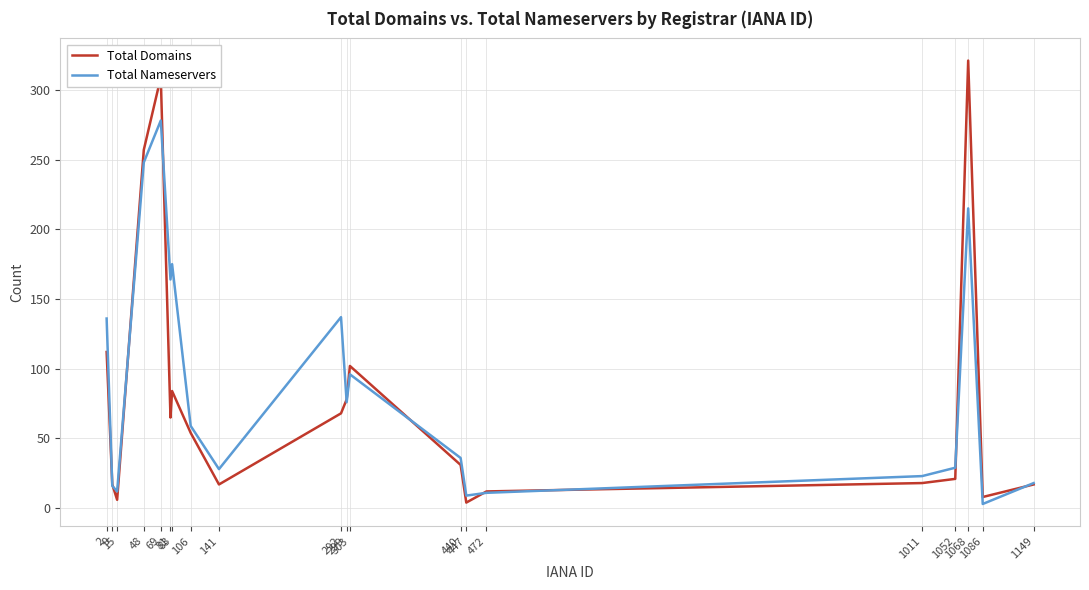

Where is the first local maximum for Total Nameservers?

69